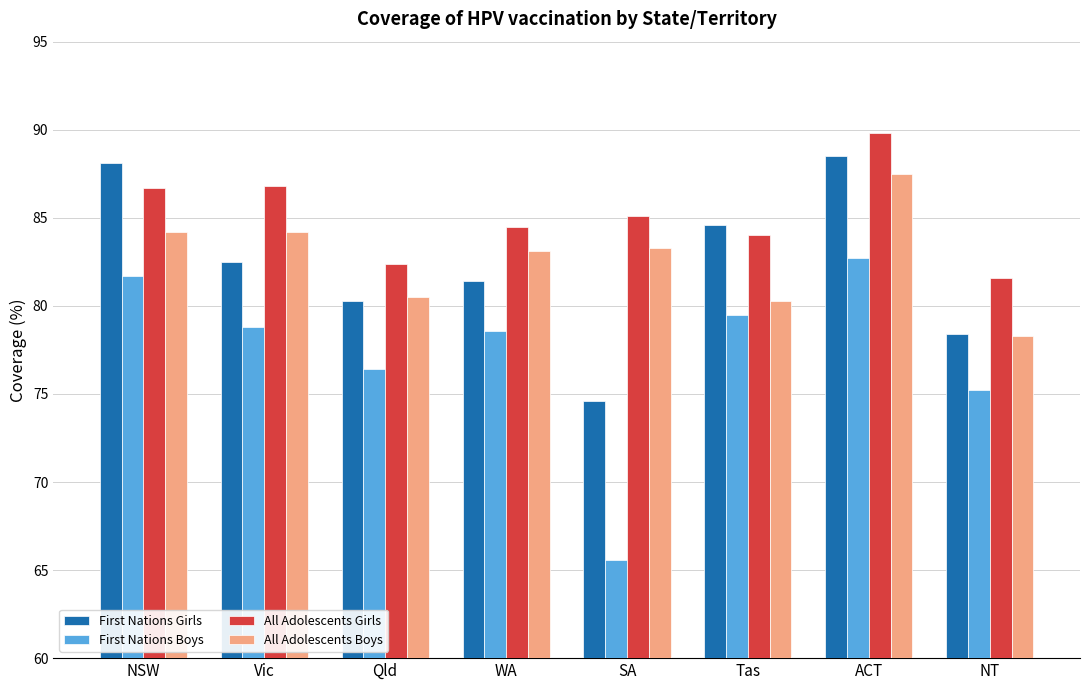

Does the chart contain stacked bars?

No